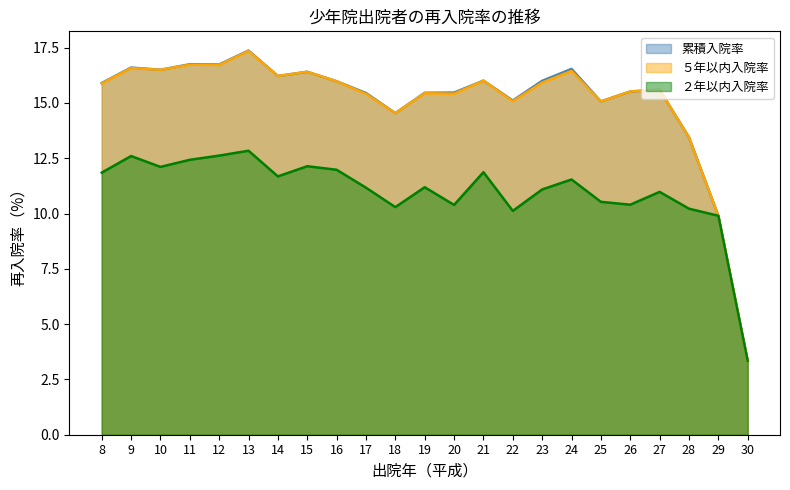

Reading left to right, list all the values displayed in this chart.

累積入院率: 8=15.9	9=16.6	10=16.5	11=16.8	12=16.7	13=17.4	14=16.2	15=16.4	16=16.0	17=15.4	18=14.5	19=15.5	20=15.5	21=16.0	22=15.1	23=16.0	24=16.5	25=15.1	26=15.5	27=15.6	28=13.4	29=9.9	30=3.3
５年以内入院率: 8=15.9	9=16.6	10=16.5	11=16.7	12=16.7	13=17.4	14=16.2	15=16.4	16=16.0	17=15.4	18=14.5	19=15.4	20=15.4	21=16.0	22=15.1	23=15.9	24=16.4	25=15.1	26=15.5	27=15.6	28=13.4	29=9.9	30=3.3
２年以内入院率: 8=11.8	9=12.6	10=12.1	11=12.4	12=12.6	13=12.8	14=11.7	15=12.1	16=12.0	17=11.2	18=10.3	19=11.2	20=10.4	21=11.9	22=10.1	23=11.1	24=11.5	25=10.5	26=10.4	27=11.0	28=10.2	29=9.9	30=3.3